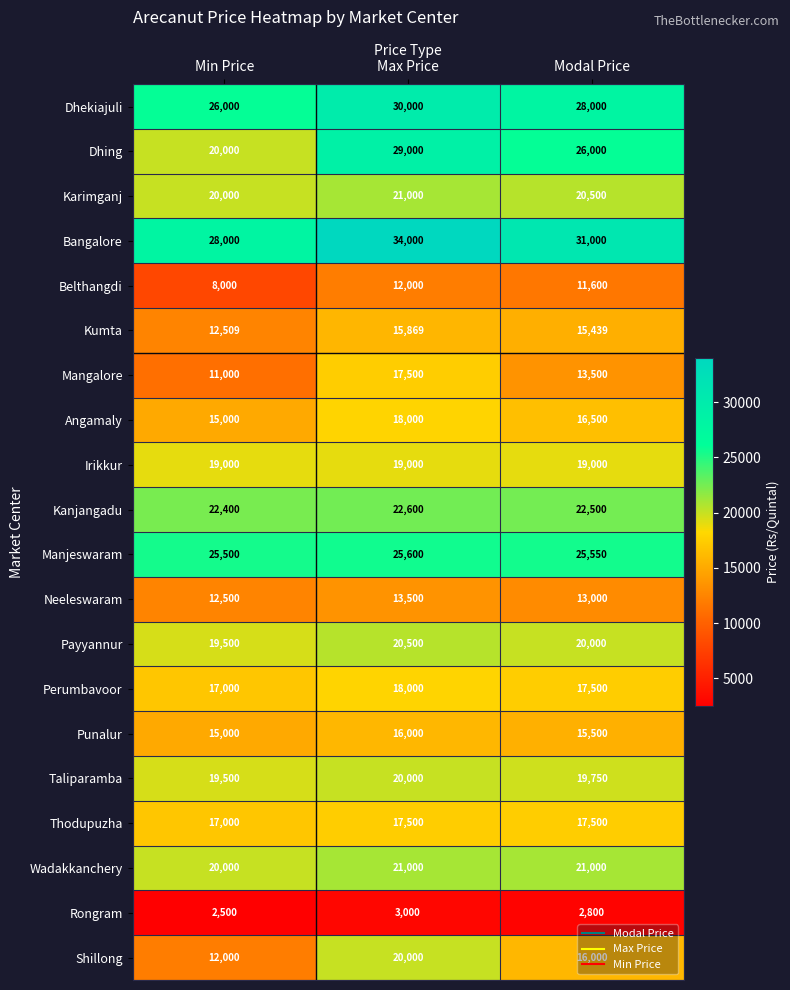

Which series has the widest spread of values?

Dhing